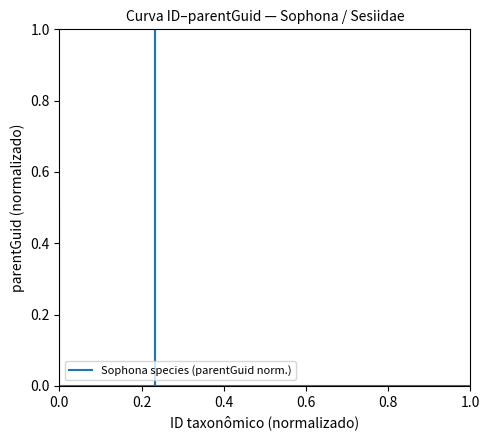

What is the difference between the maximum and minimum values?

1.0